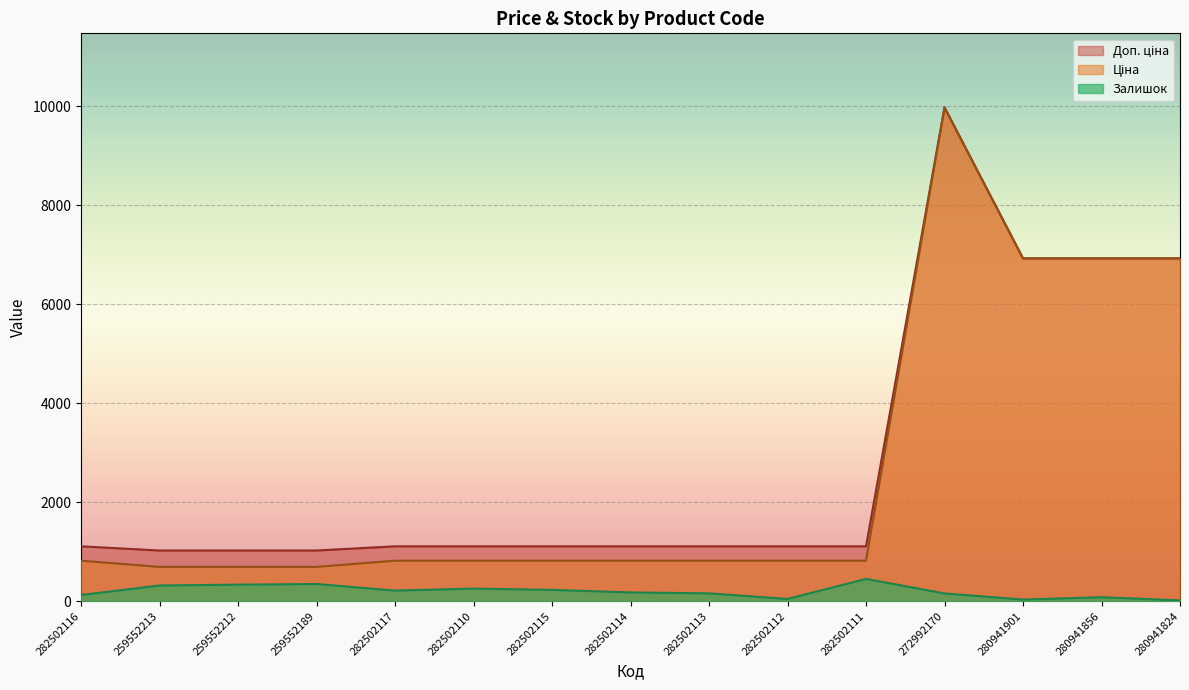

What is the label of the 12th point from the left?

272992170